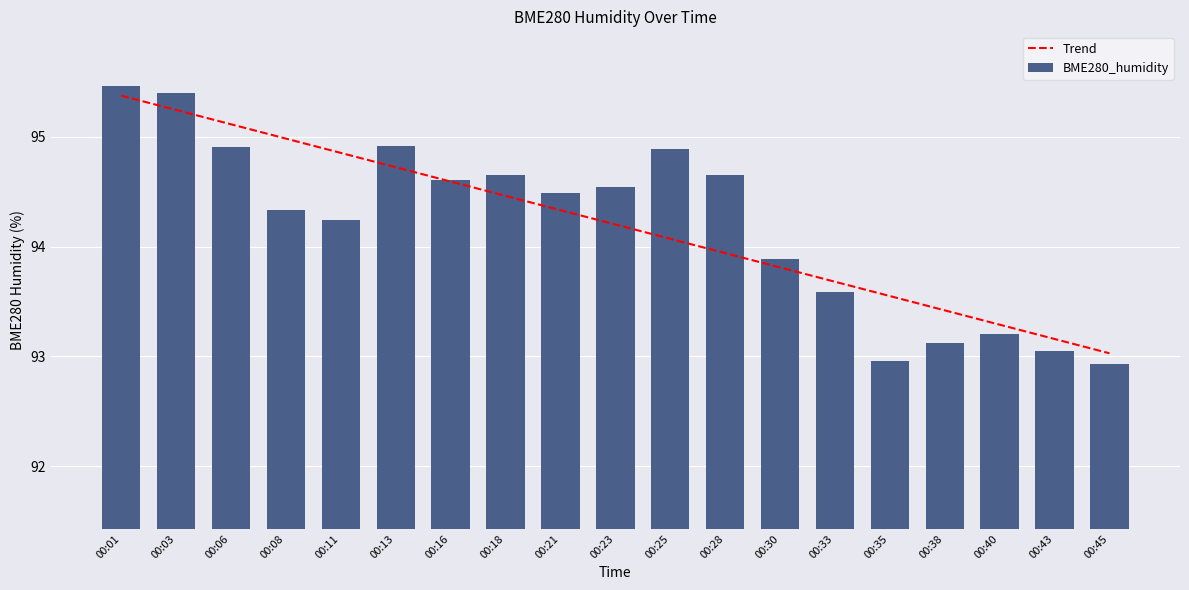

Rank the series at 00:45 from highest to lowest value.

Trend, BME280_humidity